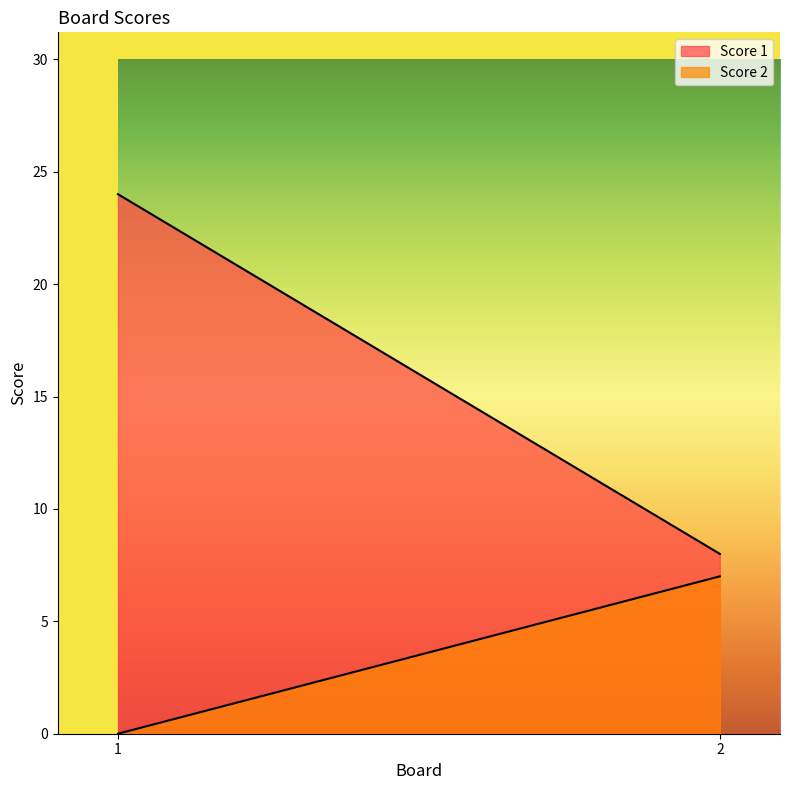

At which label is Score 2 closest to 3?

1